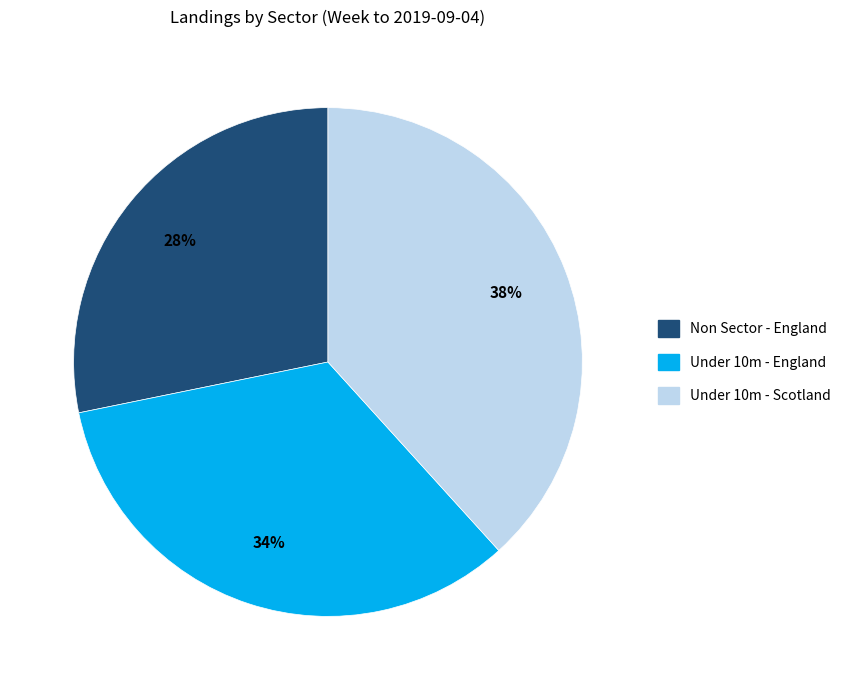

To the nearest percent, what is the difference between the largest and smallest slice percentages?

10%